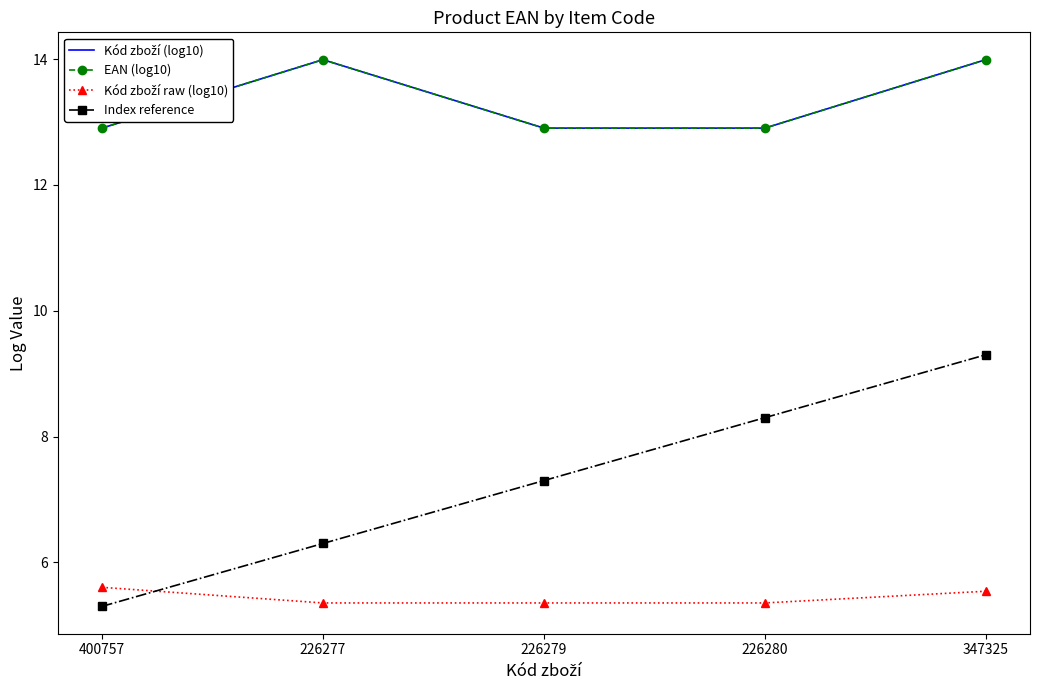

Which series changed the most between 226277 and 226279?

Kód zboží (log10)